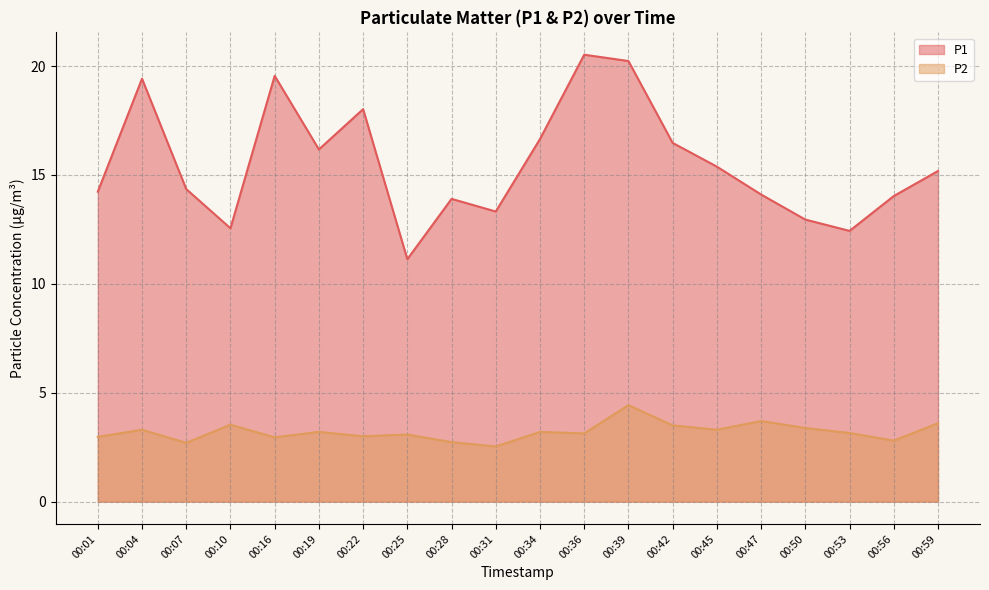

List the series in order of their overall mean, lowest first.

P2, P1